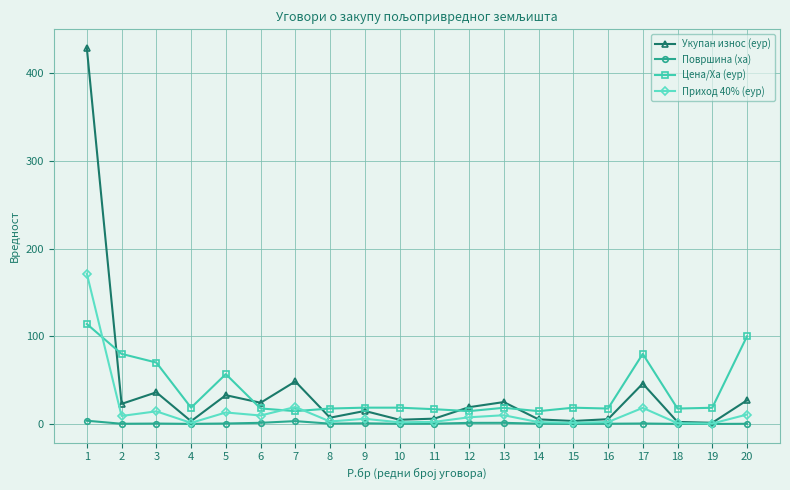

Between 2 and 12, which series saw the biggest shift?

Цена/Ха (еур)